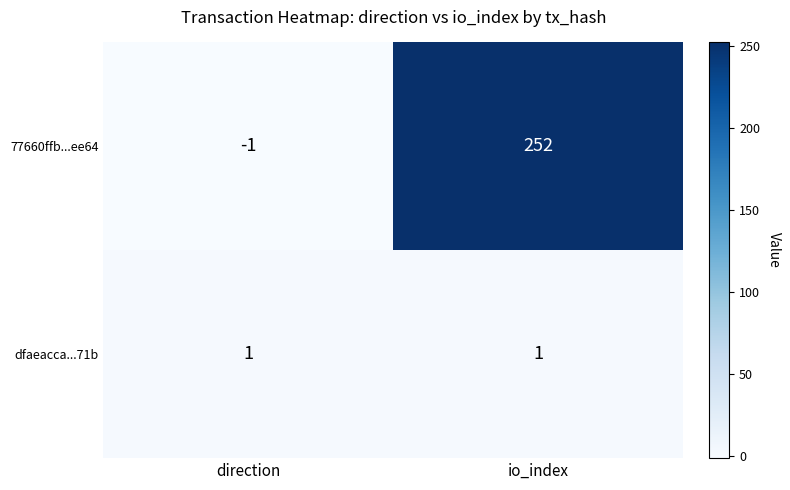

Which category has the lowest value across all series?

direction